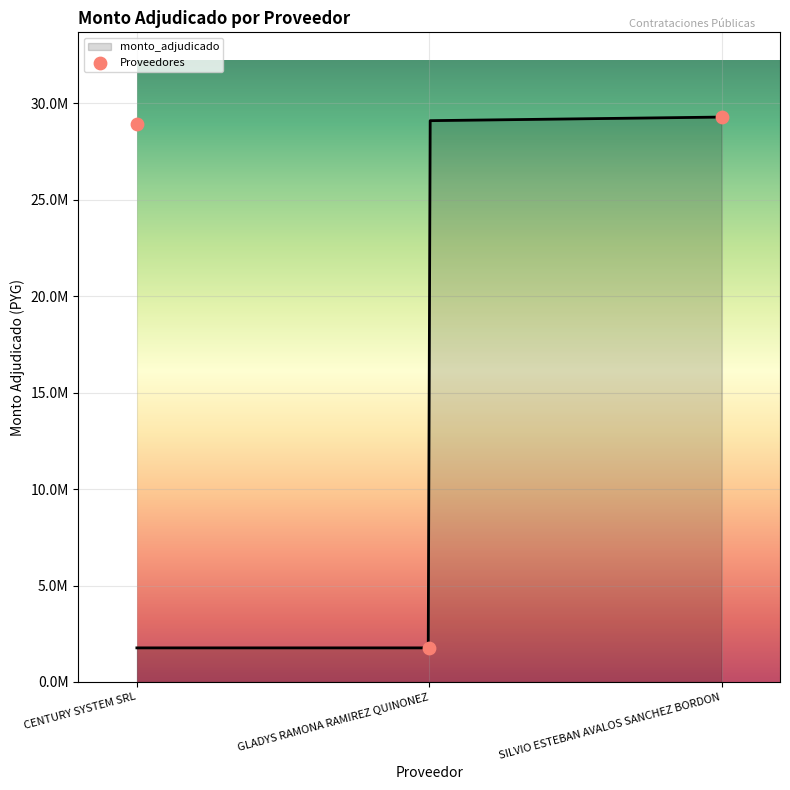

What is the change in value from CENTURY SYSTEM SRL to SILVIO ESTEBAN AVALOS SANCHEZ BORDON?

+374000